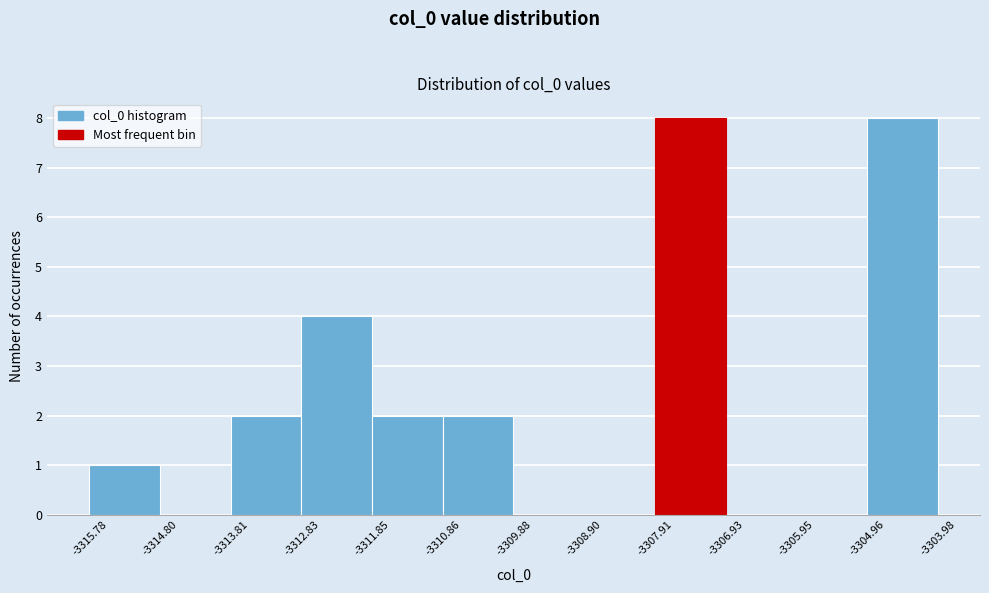

Reading left to right, list every bar in this chart as the range it spans on the x-axis followed by its height. The values are not printed on the chart, so give them approximately, as read against the axis.

-3315.78 to -3314.80: 1
-3314.80 to -3313.81: 0
-3313.81 to -3312.83: 2
-3312.83 to -3311.85: 4
-3311.85 to -3310.86: 2
-3310.86 to -3309.88: 2
-3309.88 to -3308.90: 0
-3308.90 to -3307.91: 0
-3307.91 to -3306.93: 8
-3306.93 to -3305.95: 0
-3305.95 to -3304.96: 0
-3304.96 to -3303.98: 8